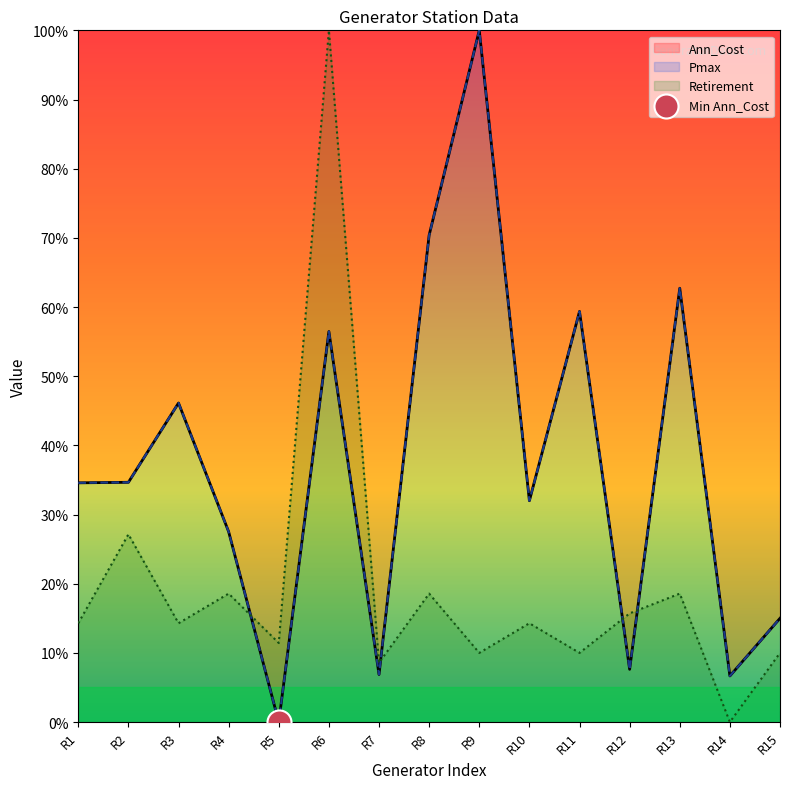

What are all the series names shown in the legend?

Ann_Cost, Pmax, Retirement